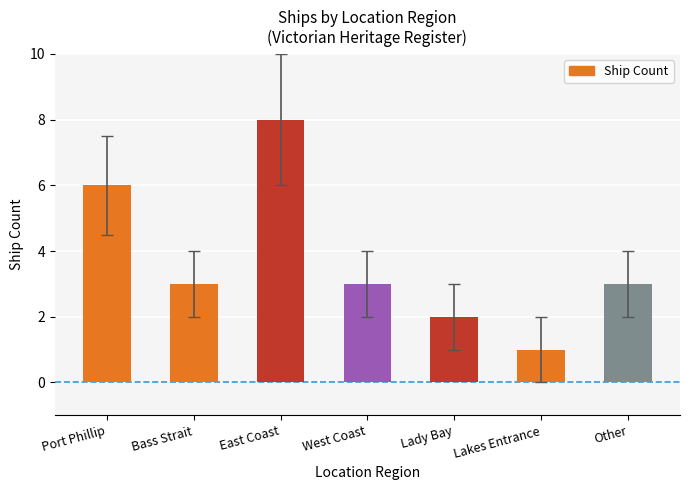

Which category has the highest value across all series?

East Coast